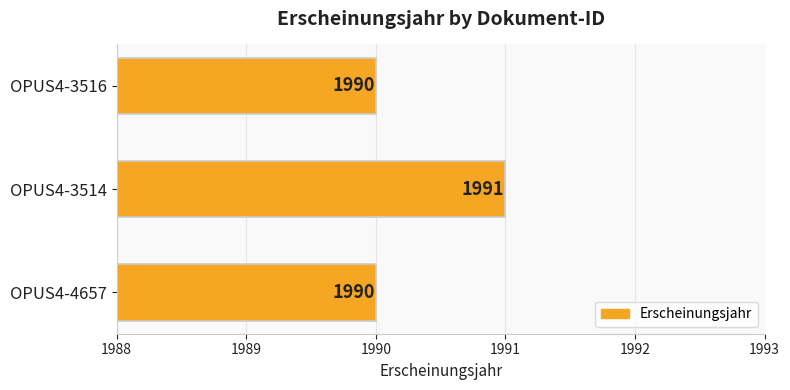

Which has a higher value, OPUS4-3516 or OPUS4-3514?

OPUS4-3514